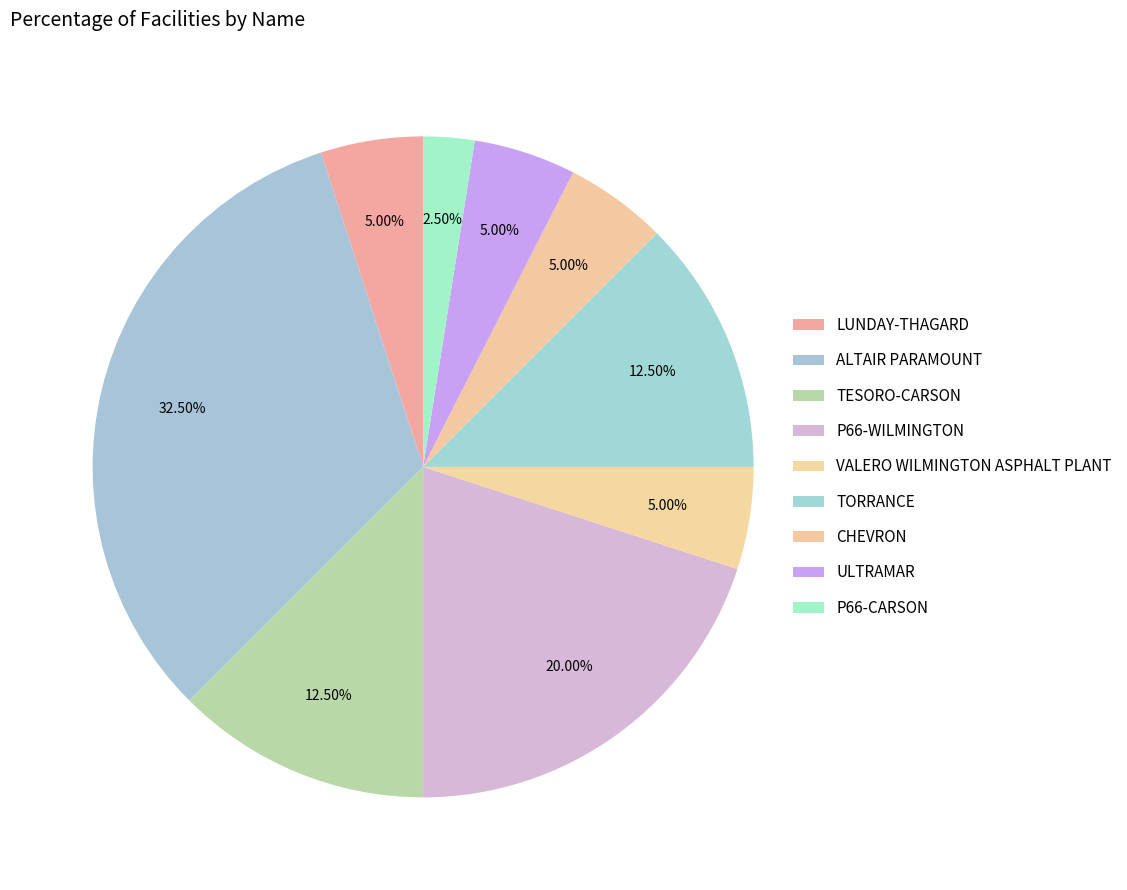

Does P66-WILMINGTON account for over 50% of the chart?

No